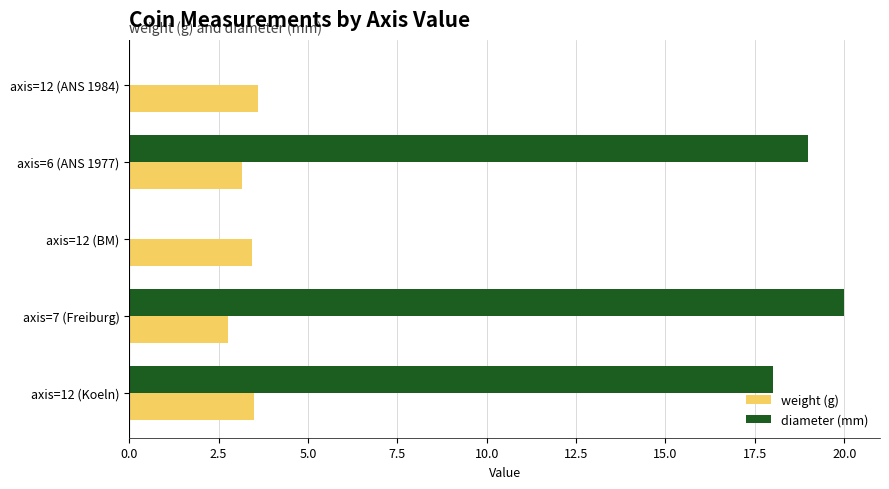

The diameter (mm) series shows -14.0 at axis=12 (ANS 1984). True or false?

False